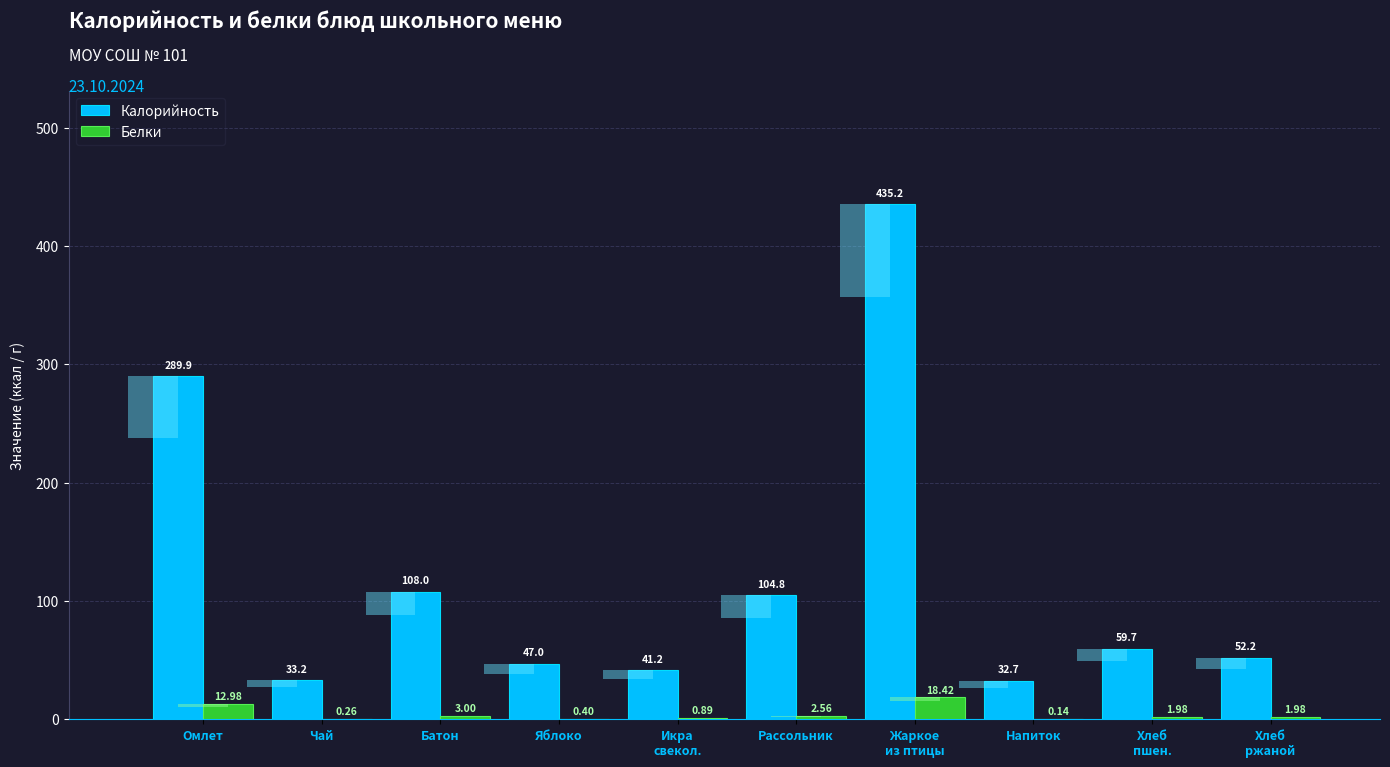

What is the difference between the Калорийность values at Икра
свекол. and Хлеб
пшен.?

18.5